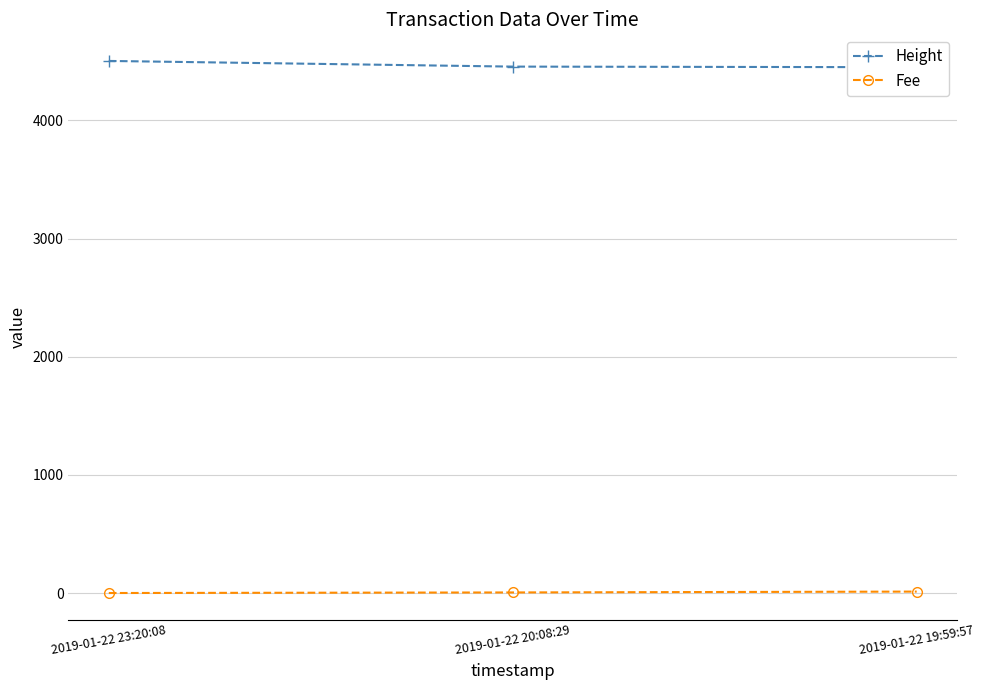

At how many categories does at least one series exceed 704?

3